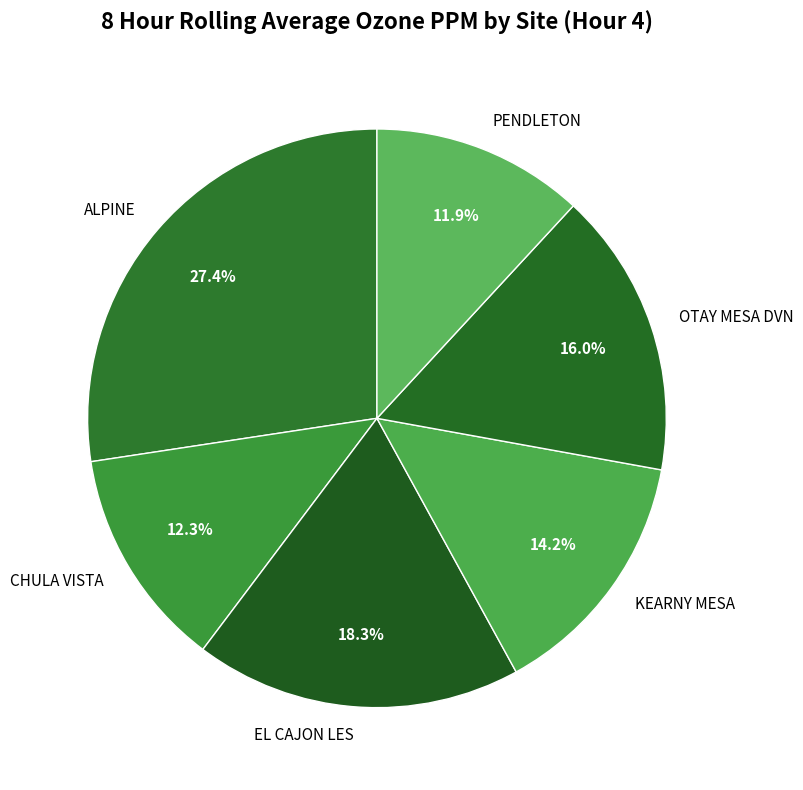

How many slices are in this pie chart?

6